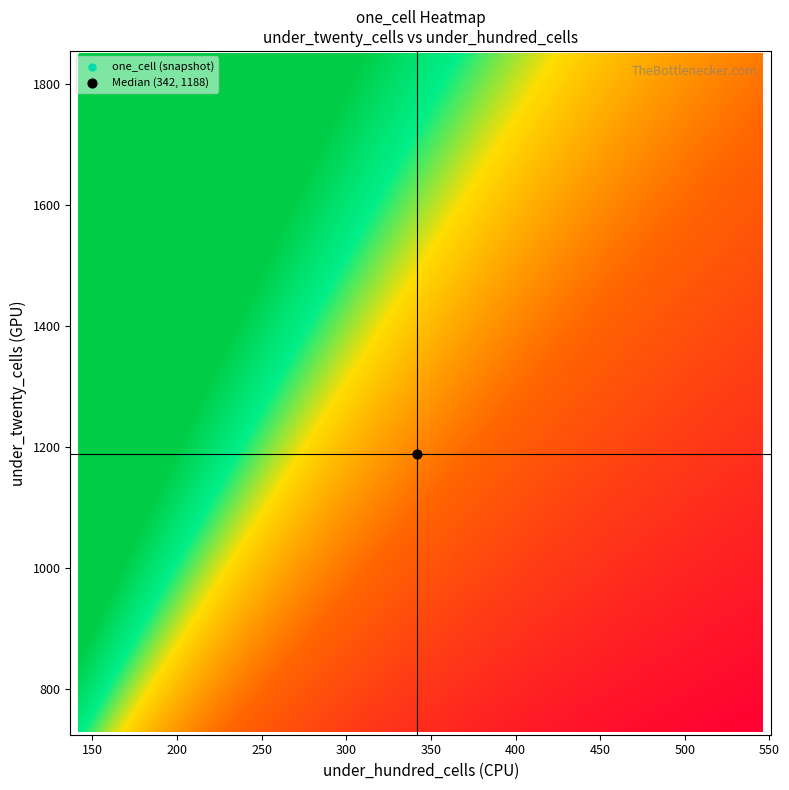

At which label is 202 closest to 527?

343